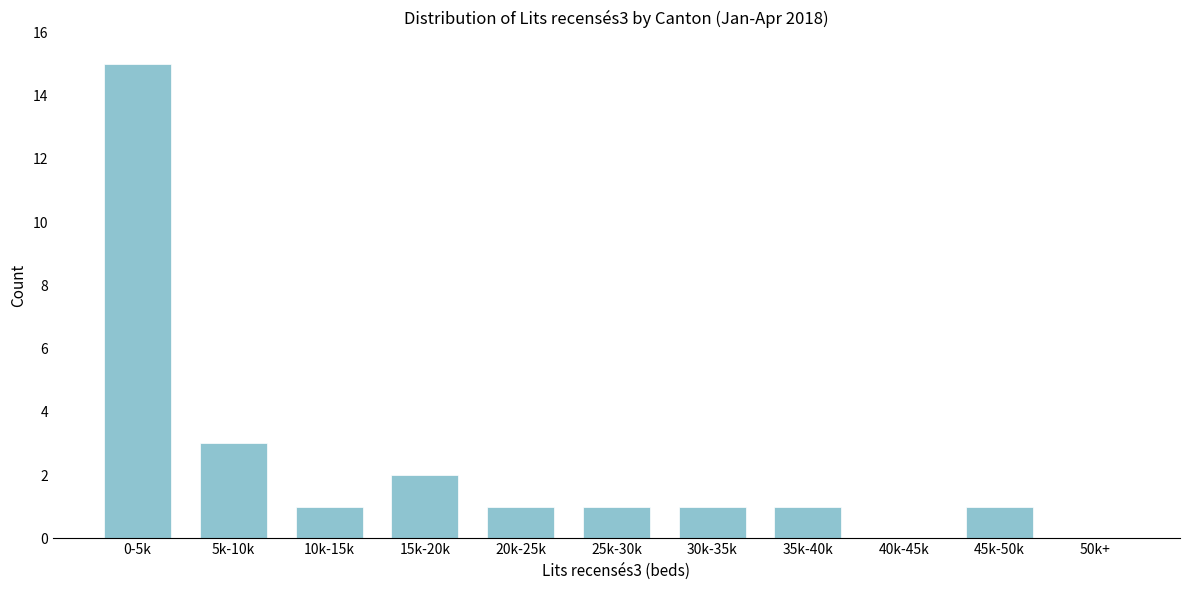

Reading right to left, extract all data points from this chart.

50k+=0	45k-50k=1	40k-45k=0	35k-40k=1	30k-35k=1	25k-30k=1	20k-25k=1	15k-20k=2	10k-15k=1	5k-10k=3	0-5k=15